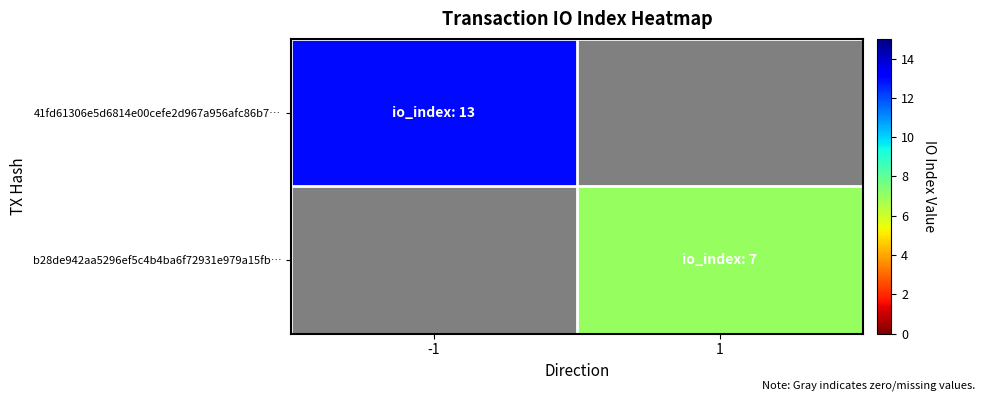

What is the approximate value of 41fd61306e5d6814e00cefe2d967a956afc86b7… at -1?

13.0